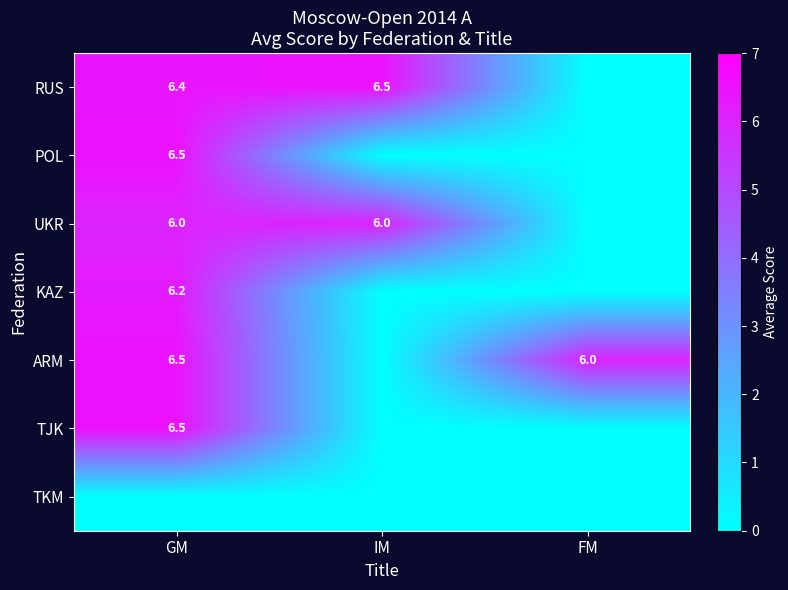

The value of UKR at IM is 6.0. True or false?

True